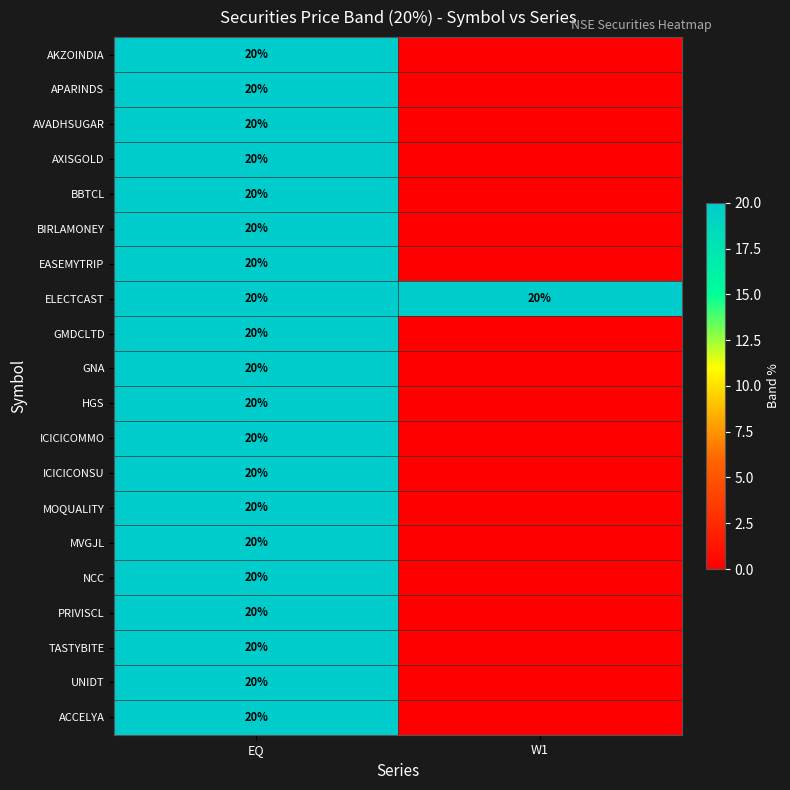

What is the maximum value for ELECTCAST?

20